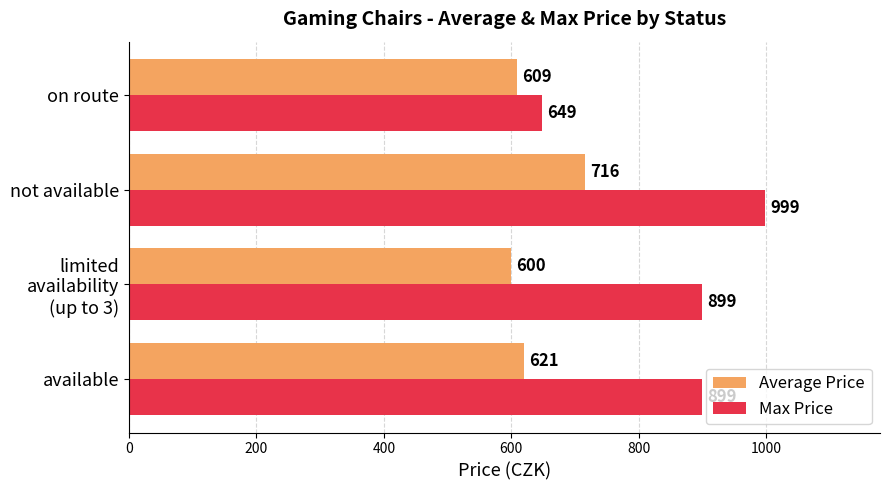

List the series in order of their overall mean, highest first.

Max Price, Average Price